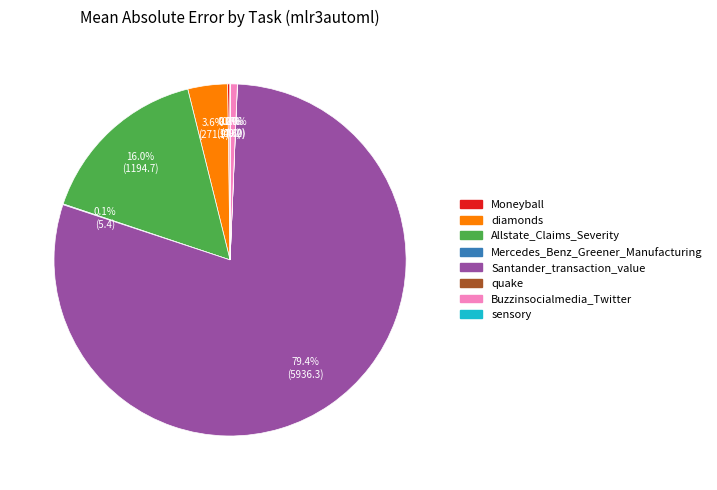

To the nearest percent, what is the average slice percentage?

12%